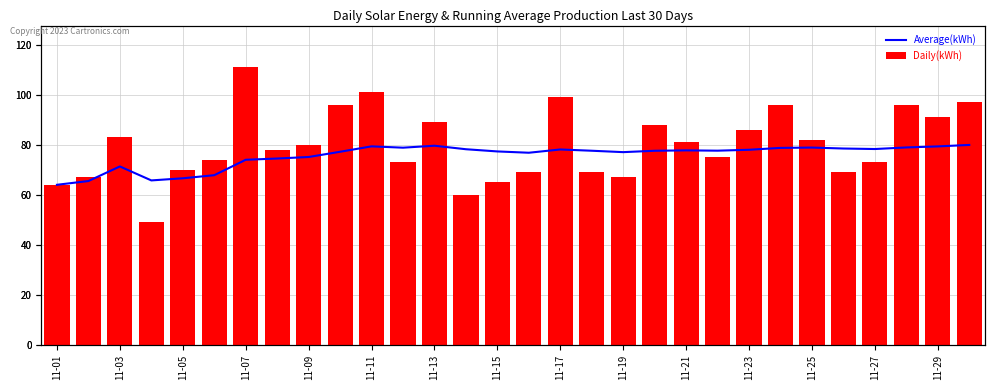

What are all the series names shown in the legend?

Average(kWh), Daily(kWh)